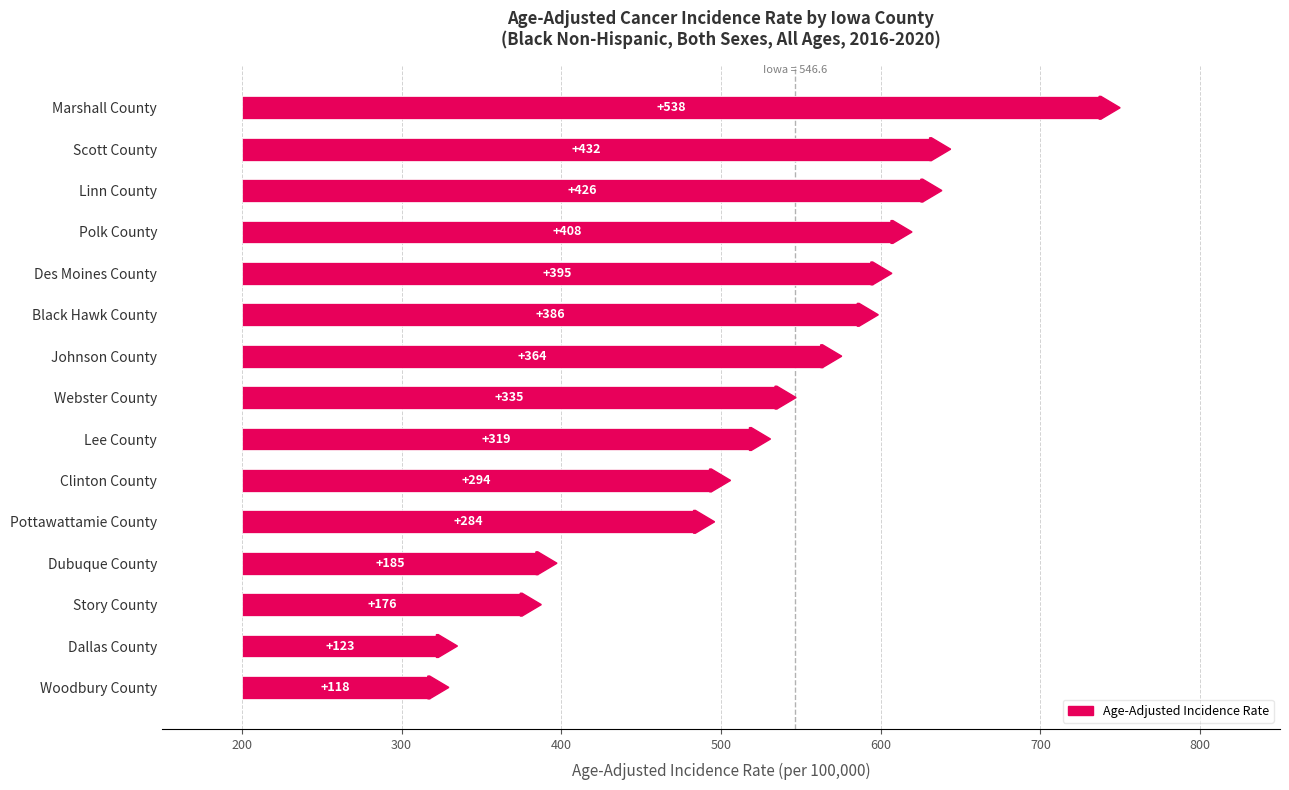

What is the sum of all values?

4782.1